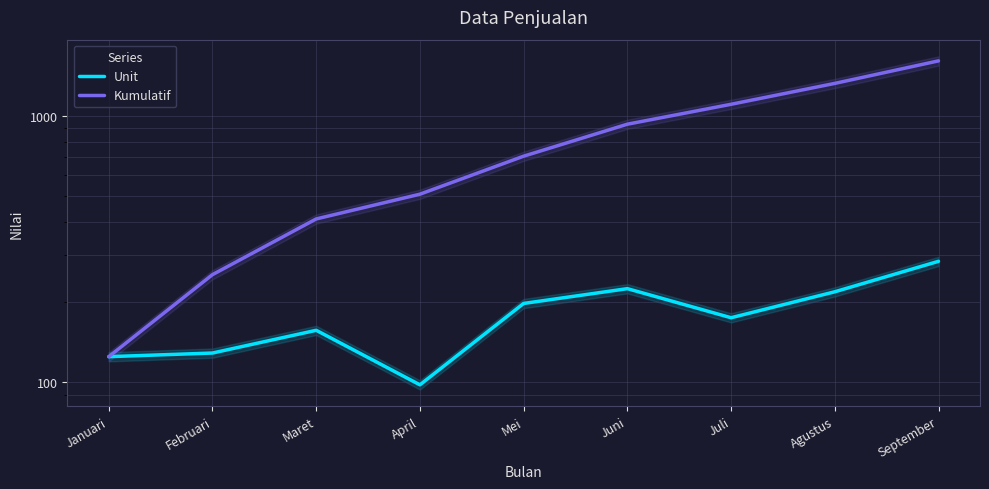

Which series changed the most between Januari and Juli?

Kumulatif